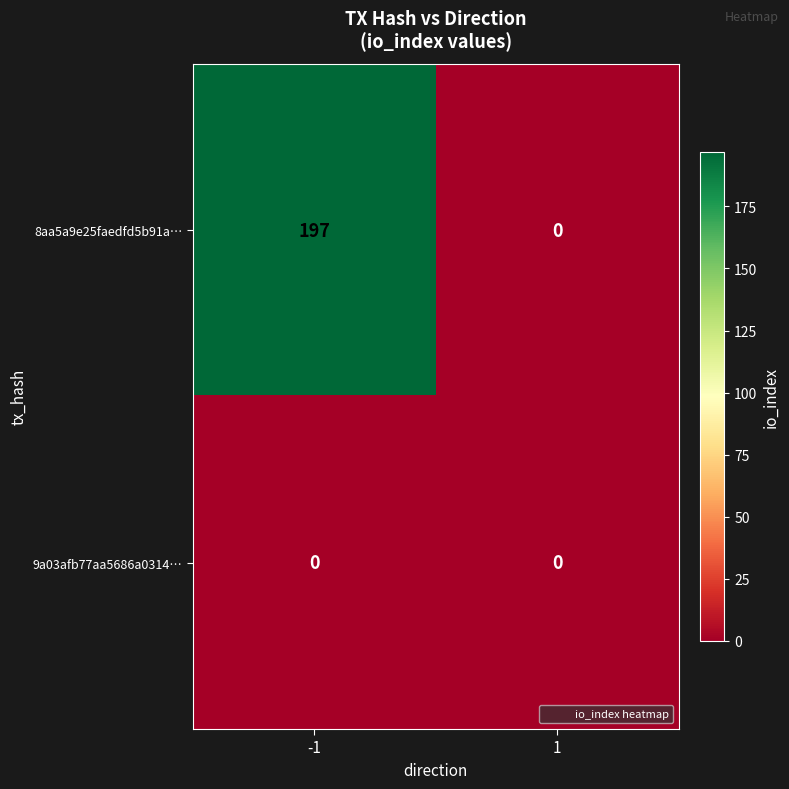

The value of 8aa5a9e25faedfd5b91a… at -1 is 98. True or false?

False